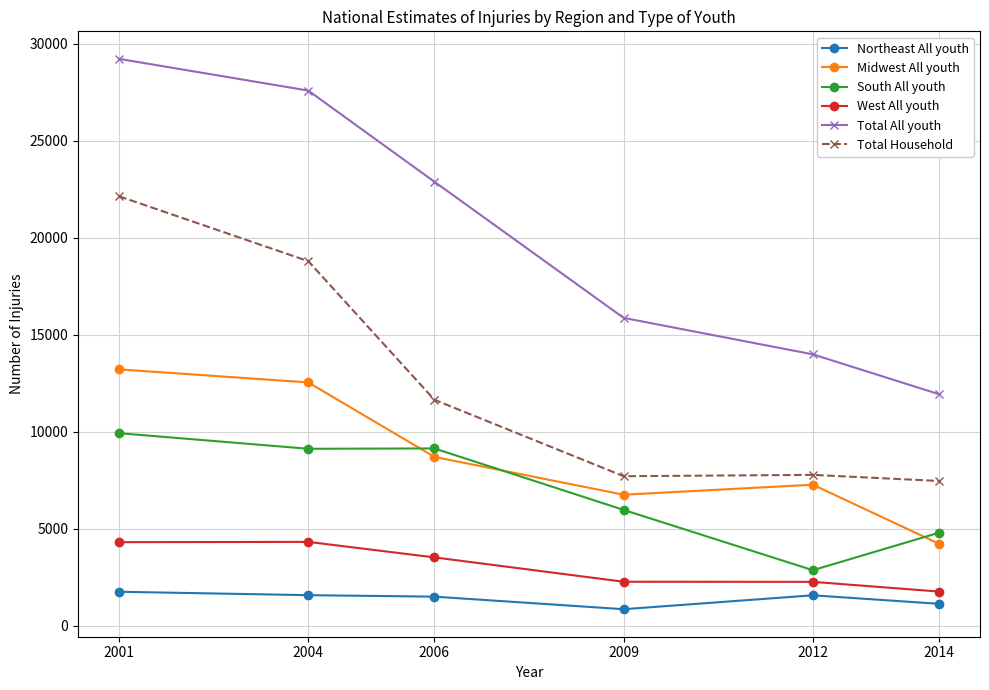

True or false: South All youth and Total Household cross at least once.

False